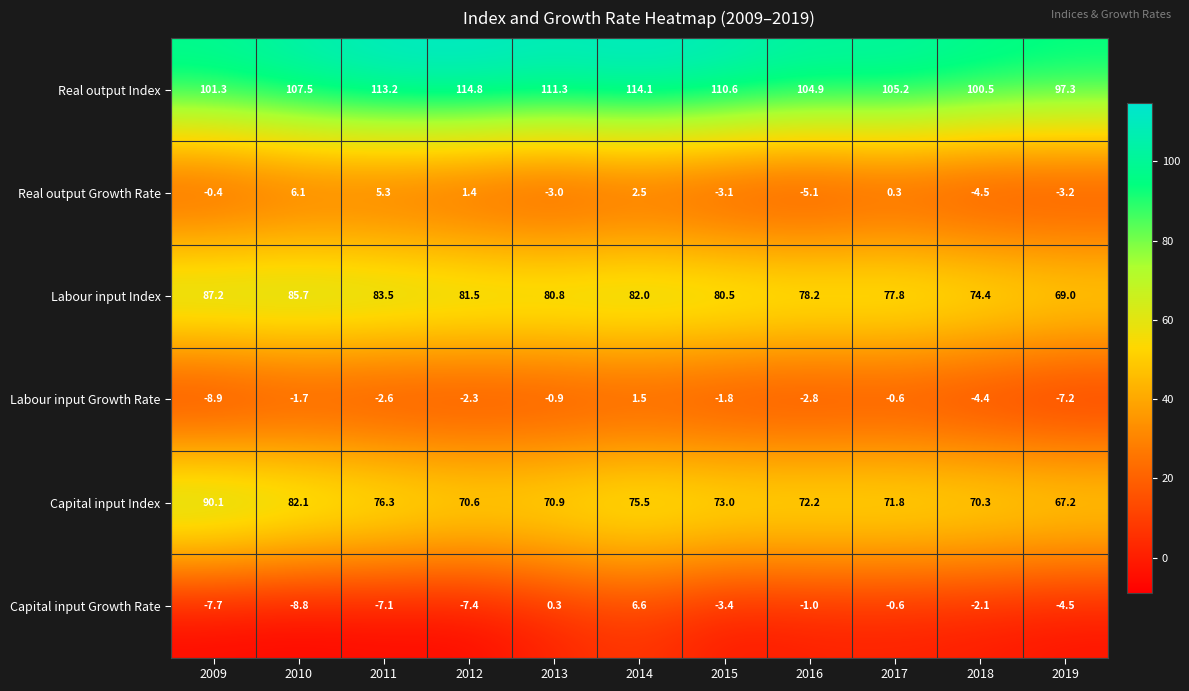

Which category has the lowest value across all series?

2009